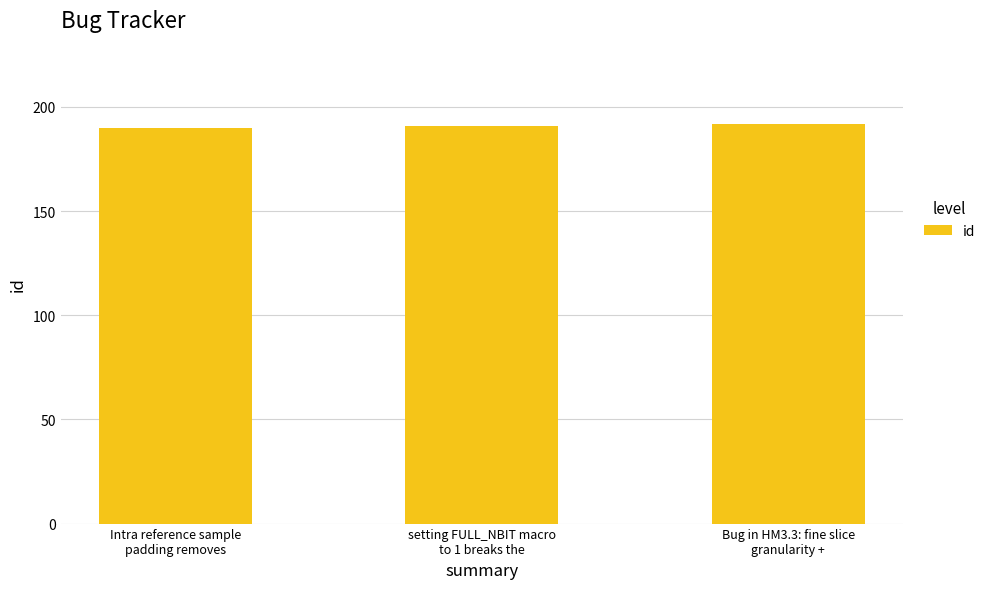

What is the maximum value shown in the chart?

192